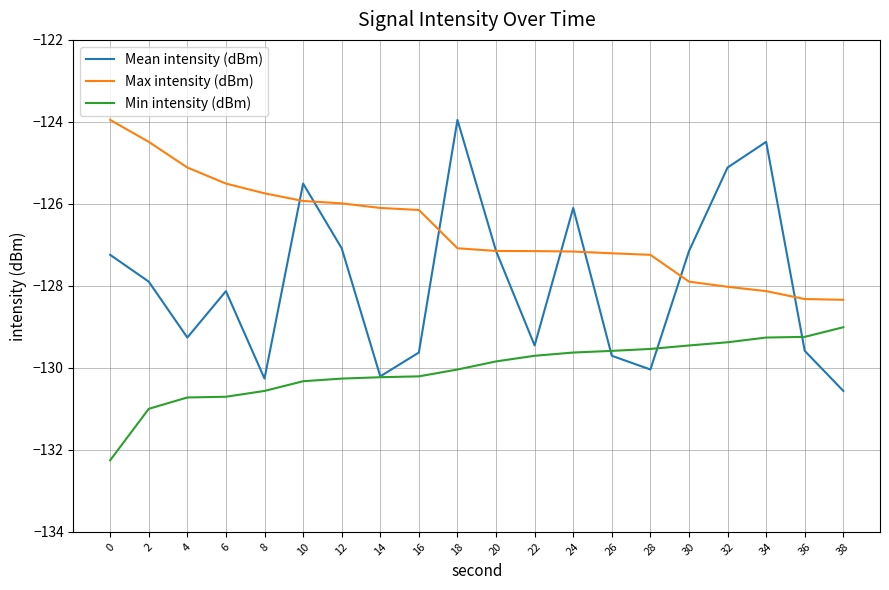

Rank the series by their average value, from highest to lowest.

Max intensity (dBm), Mean intensity (dBm), Min intensity (dBm)